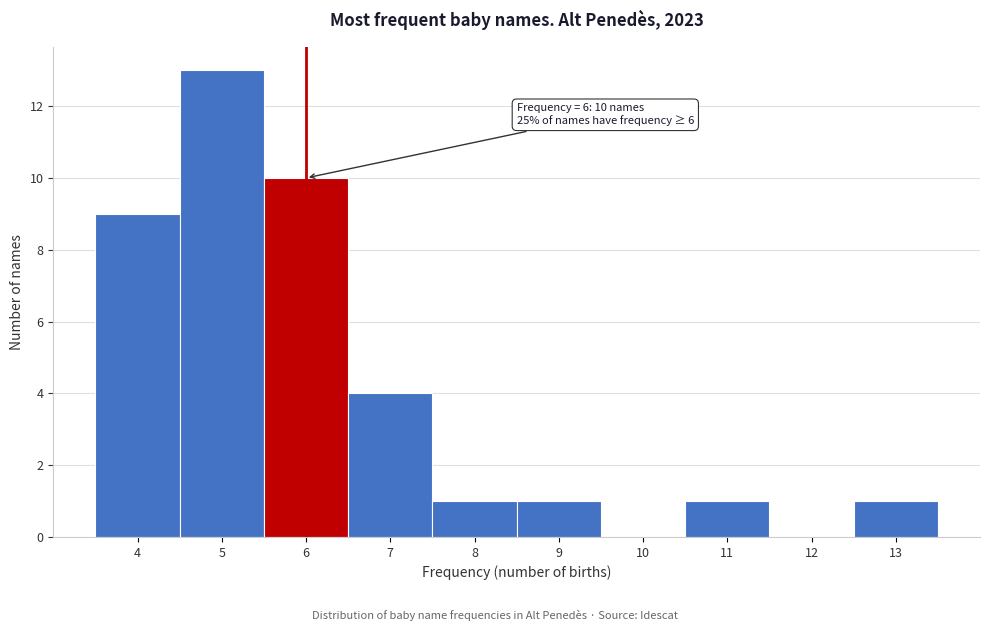

Which range on the x-axis has the tallest bar?

4.5 to 5.5